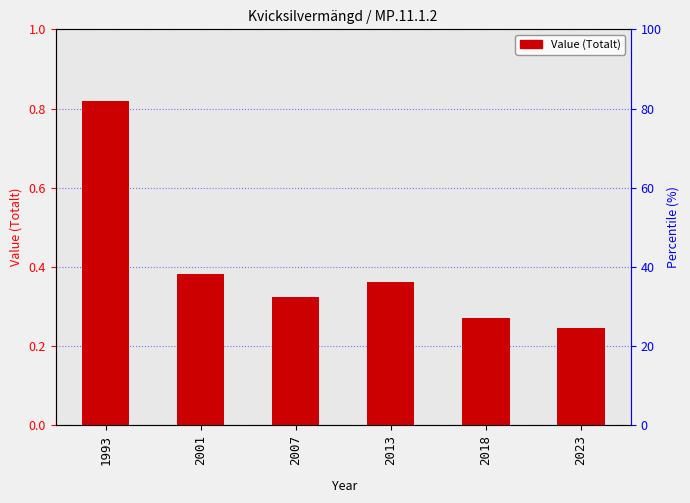

List the labels in order of value, smallest first.

2023, 2018, 2007, 2013, 2001, 1993